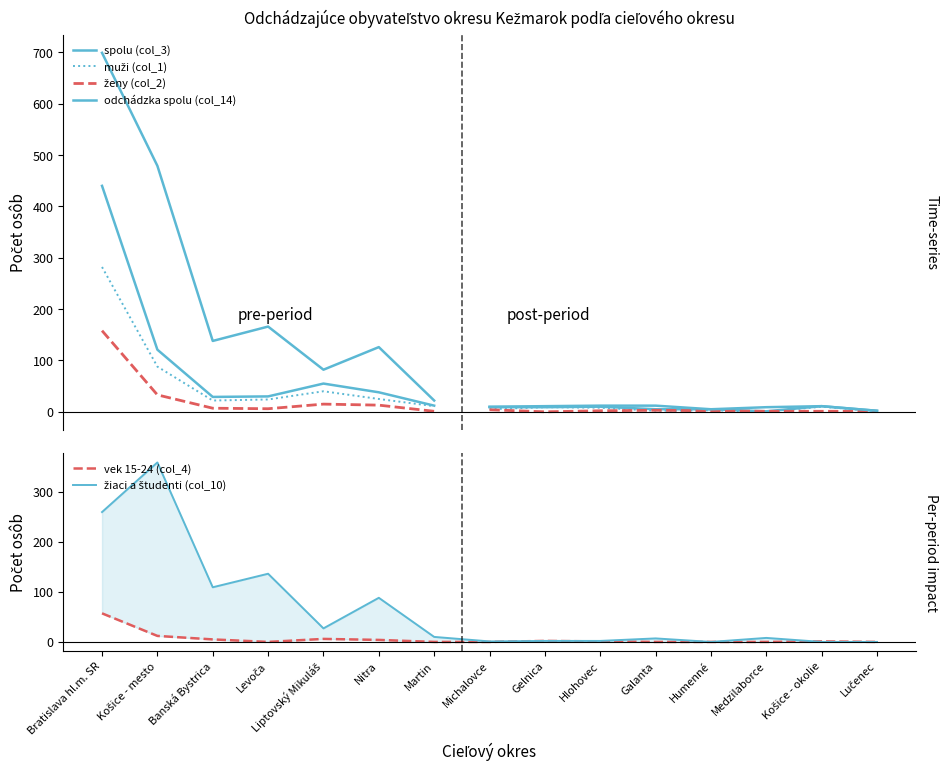

Between which two adjacent categories do žiaci a študenti (col_10) and ženy (col_2) first intersect?

Martin and Michalovce